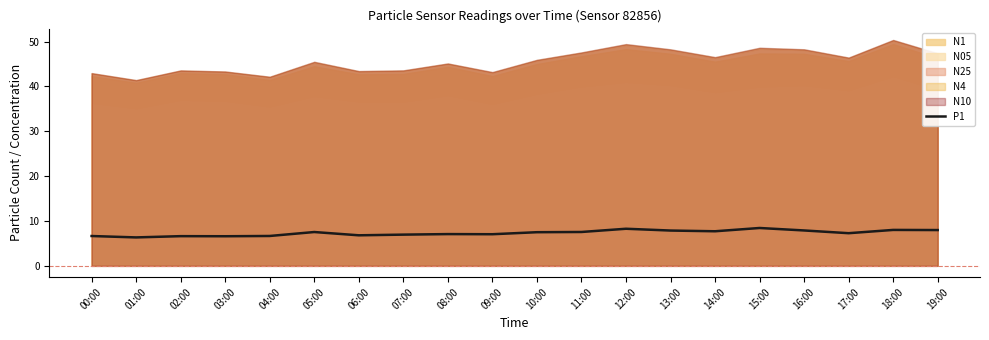

Reading right to left, list all the values displayed in this chart.

8.0	8.0	7.3	7.9	8.4	7.7	7.9	8.3	7.5	7.5	7.0	7.1	7.0	6.8	7.5	6.7	6.6	6.6	6.3	6.7